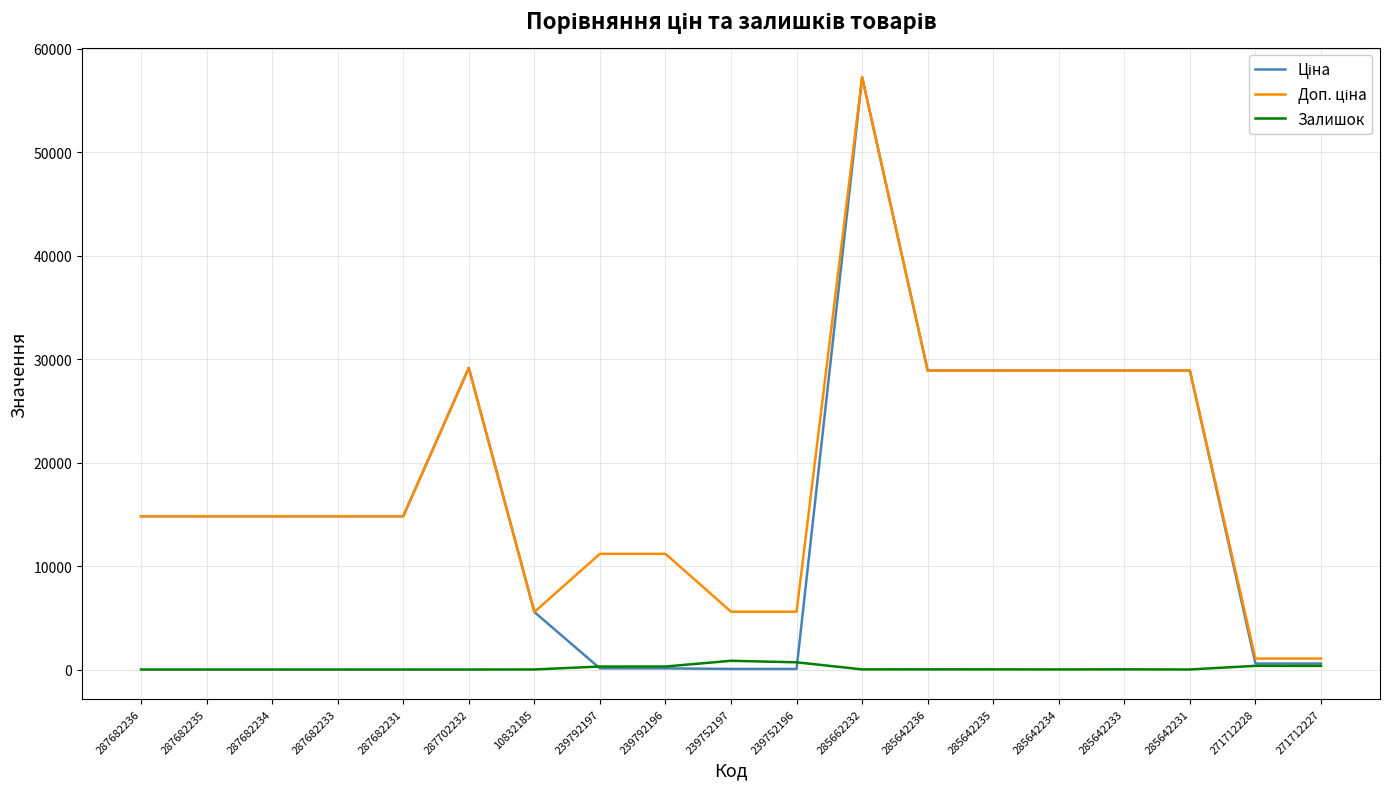

At which category is the sum across all series the highest?

285662232